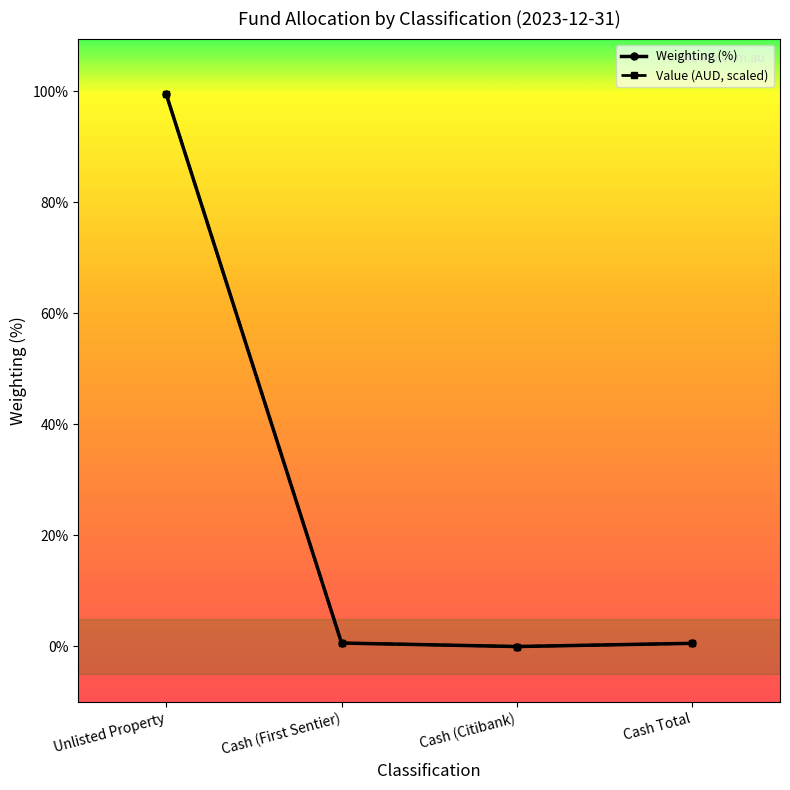

What are all the series names shown in the legend?

Weighting (%), Value (AUD, scaled)